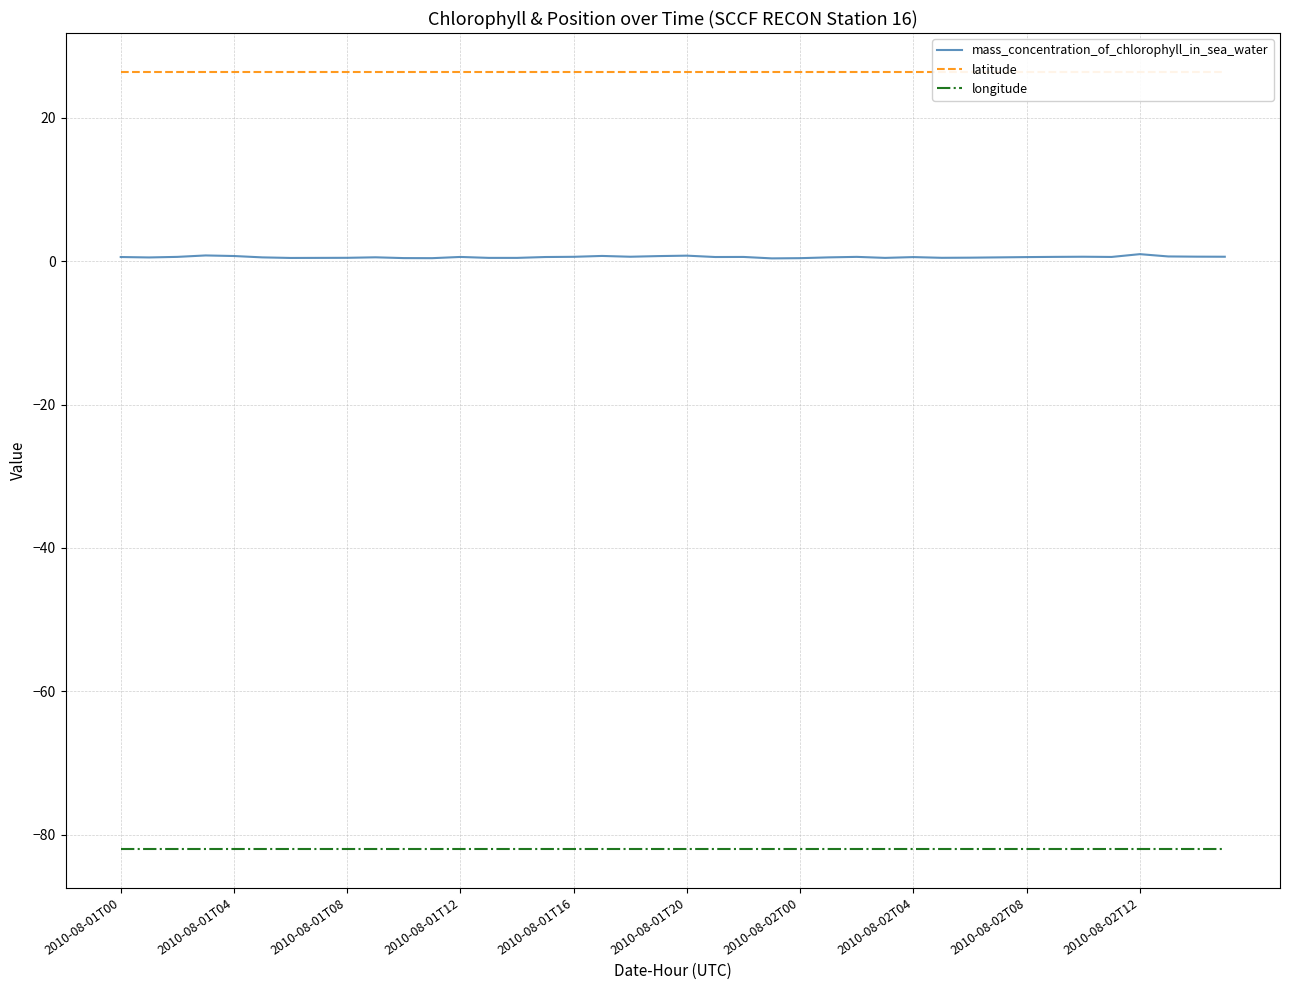

Which series has the largest total across all categories?

latitude